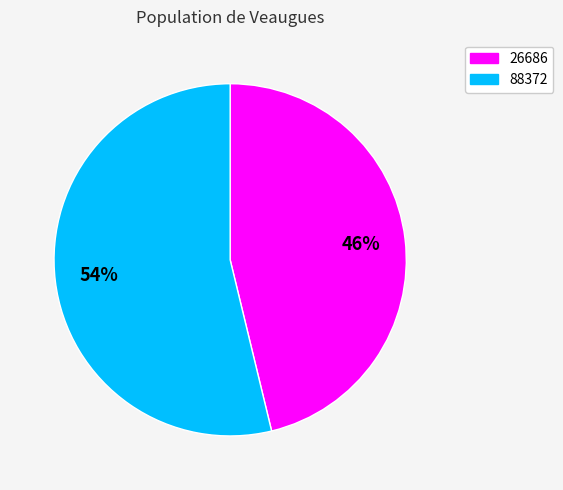

Do 26686 and 88372 together represent more than half of the pie?

Yes